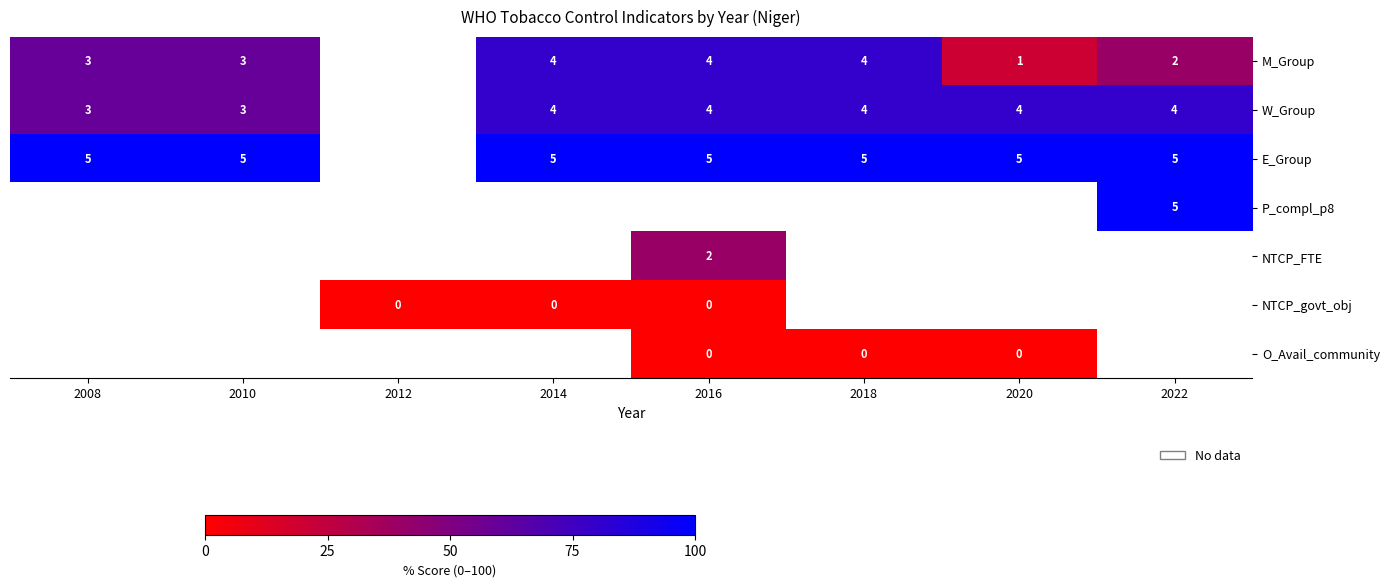

True or false: M_Group has a value of 30.3 at 2020.

False